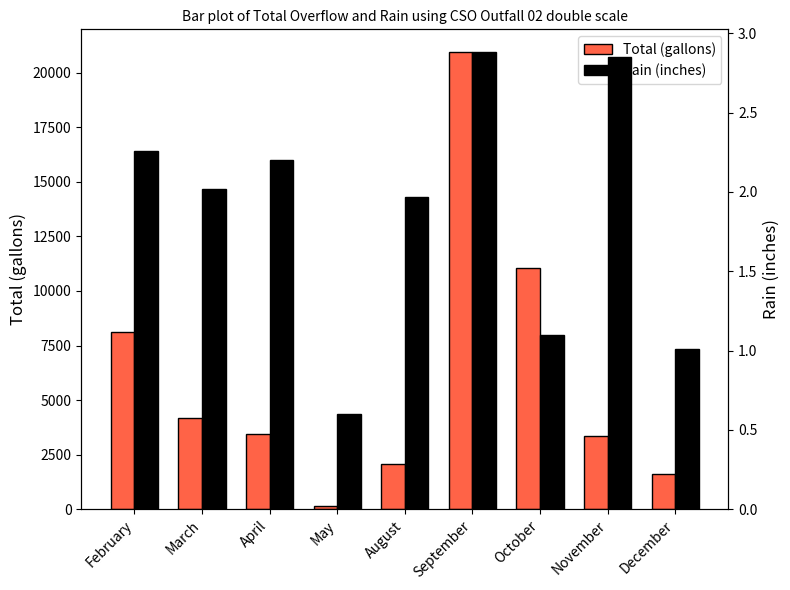

What is the total value across all series at April?

3440.2